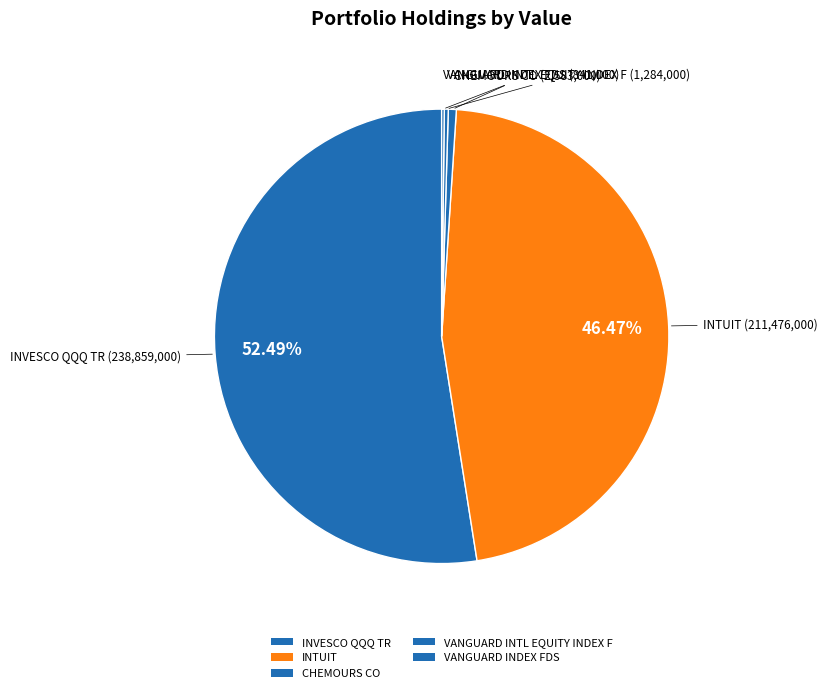

The VANGUARD INDEX FDS slice represents 1% of the pie. True or false?

False